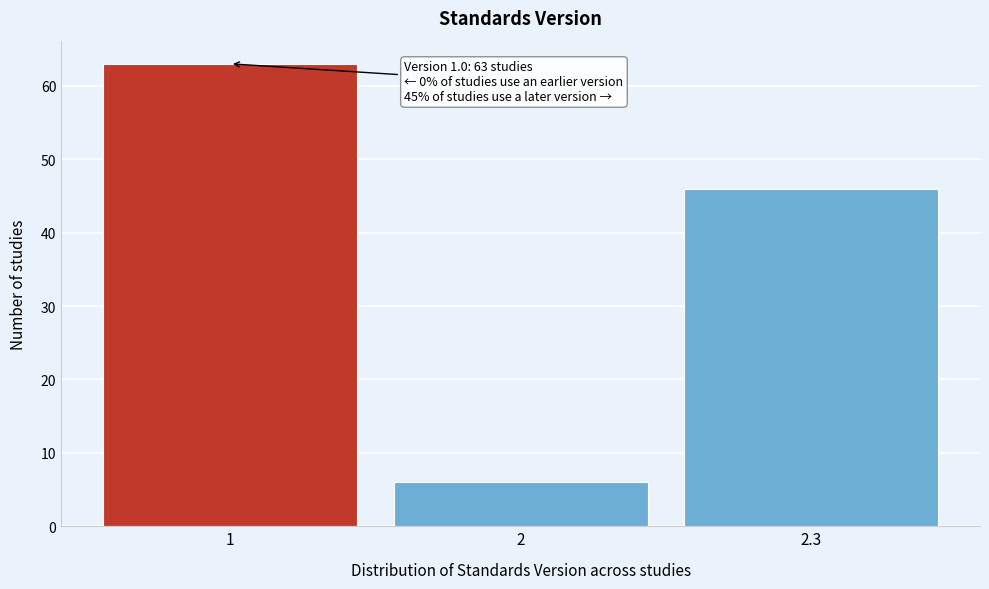

Reading left to right, what are all the values shown in this chart?

1=63	2=6	2.3=46